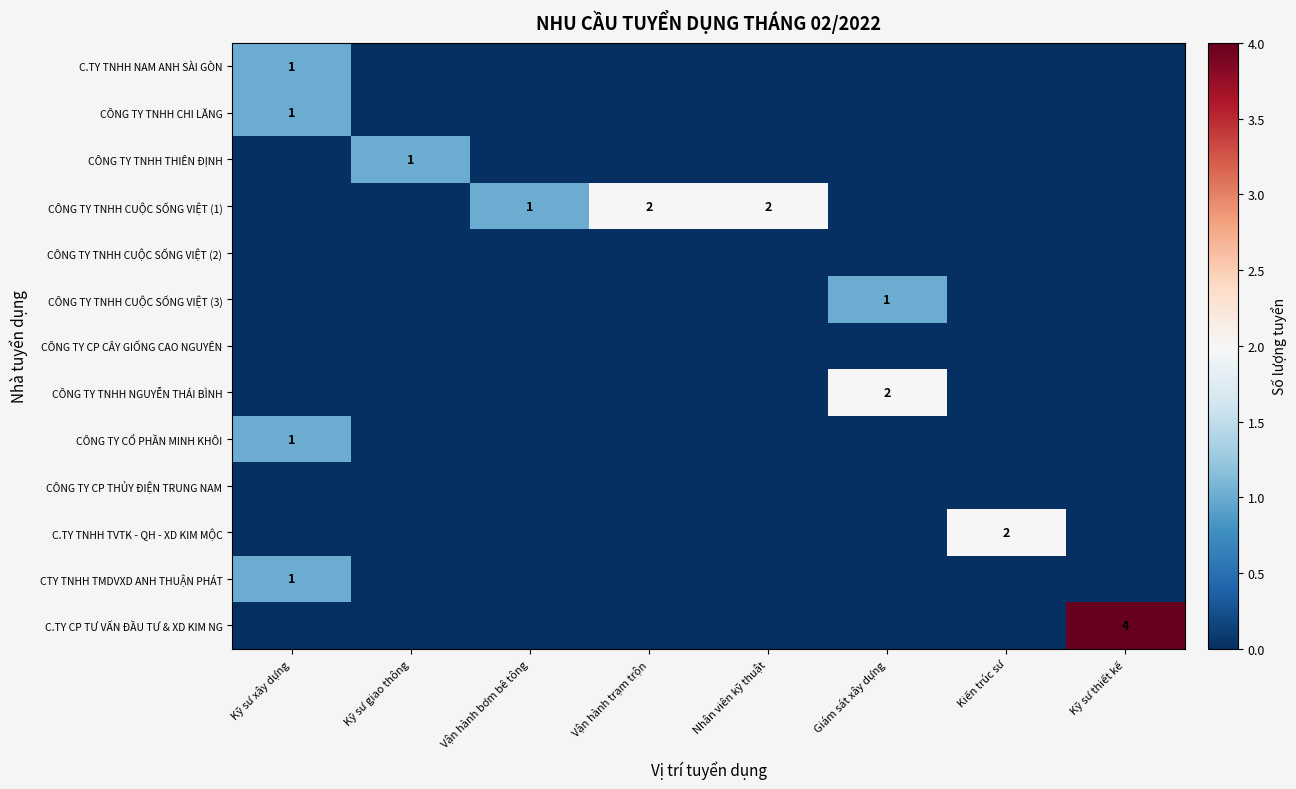

The C.TY TNHH NAM ANH SÀI GÒN series shows 1 at Kỹ sư xây dựng. True or false?

True